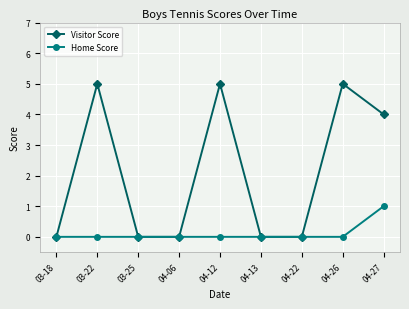

What position from the right is 04-06?

6